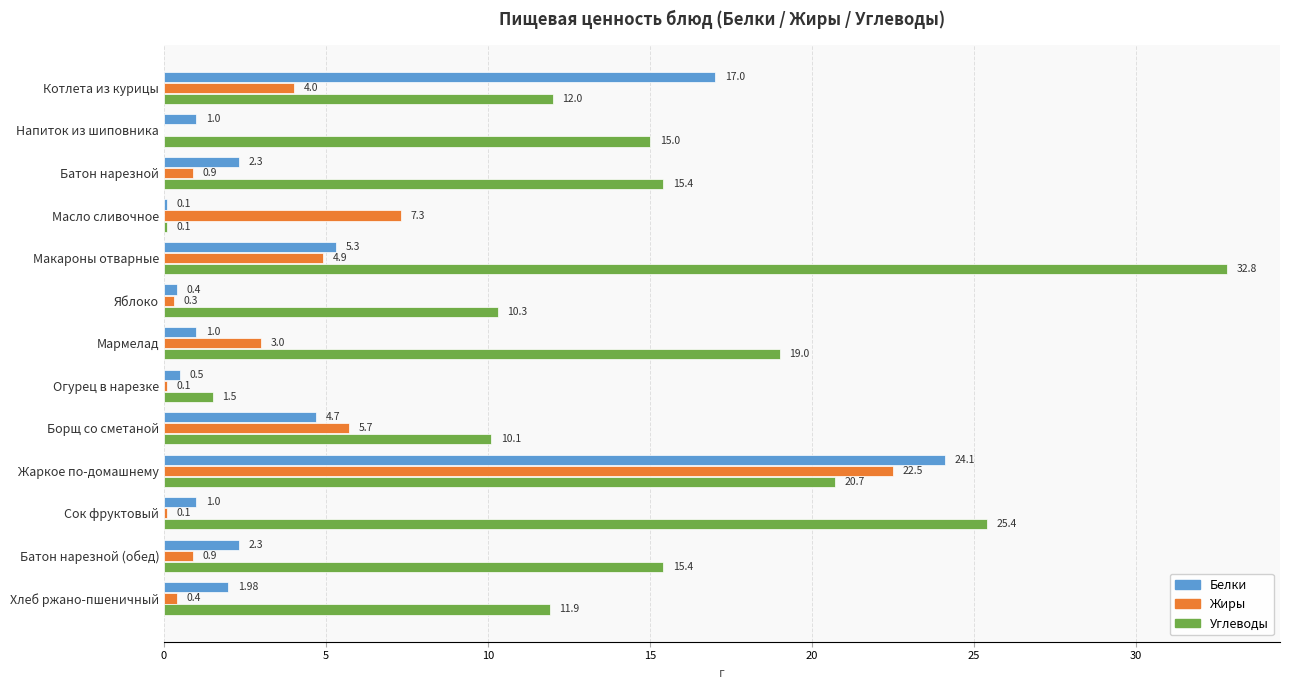

At which label is Белки closest to 12?

Котлета из курицы